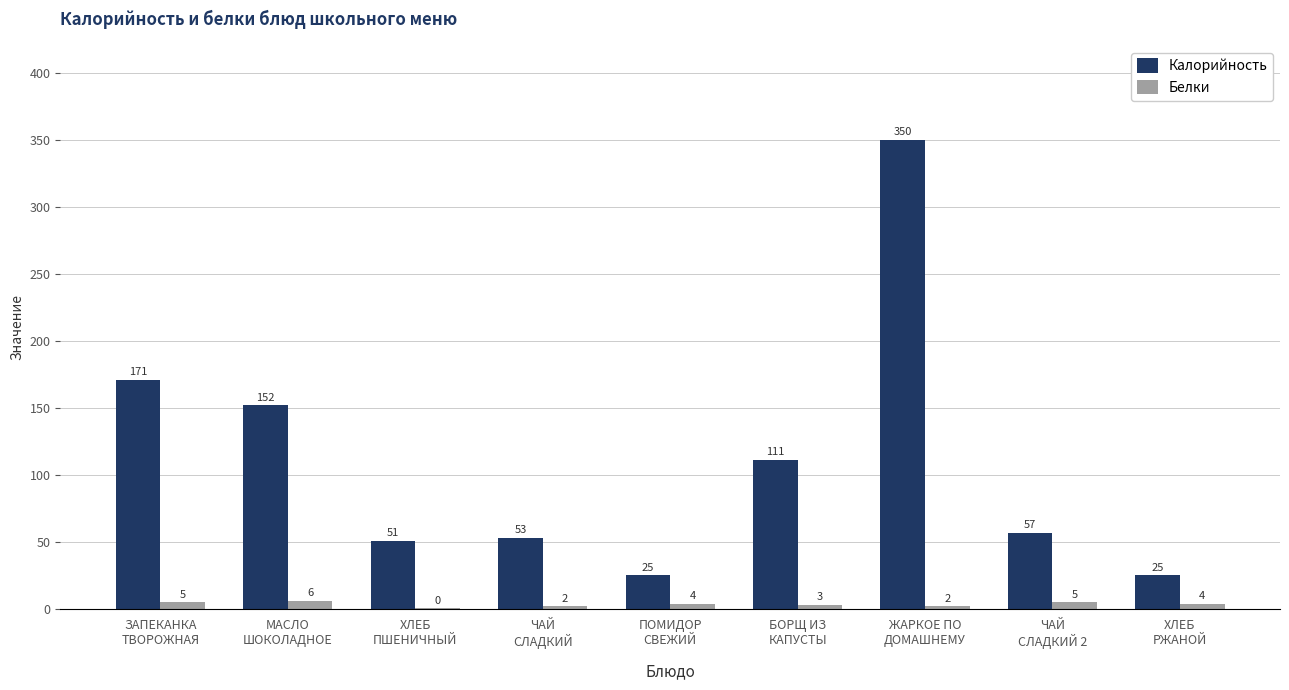

Are the bars horizontal?

No